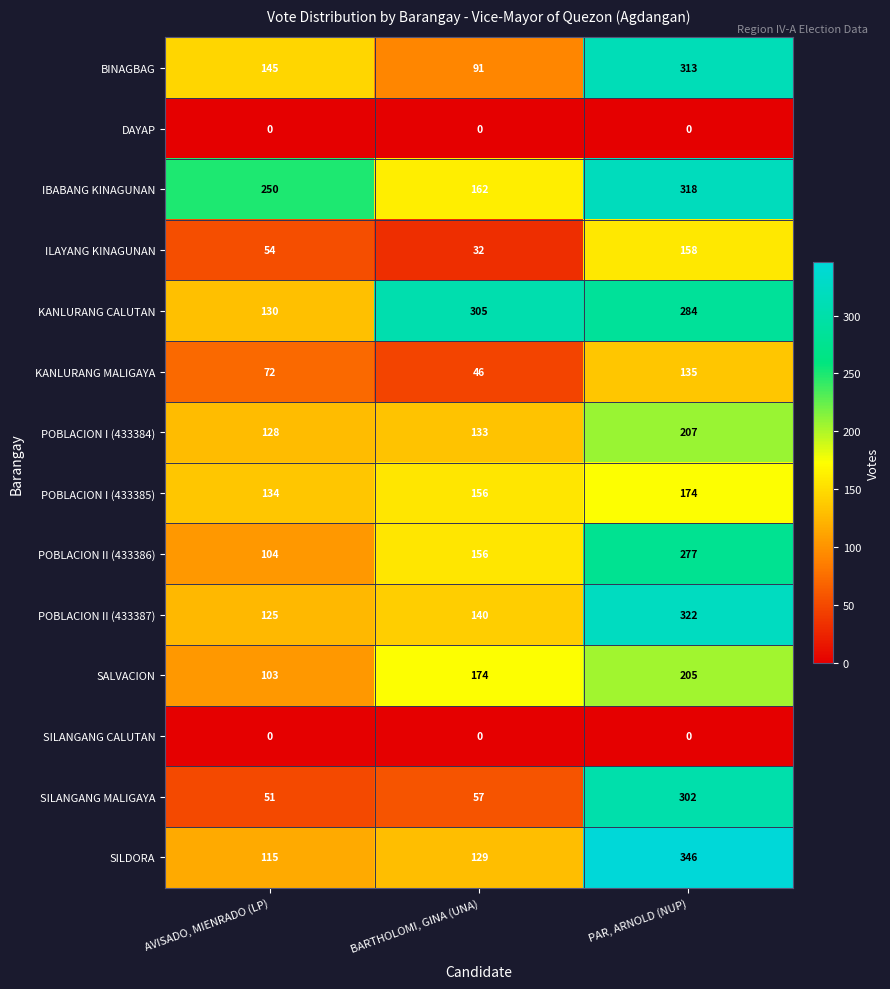

Count the BINAGBAG values in the range 91 to 313.

3